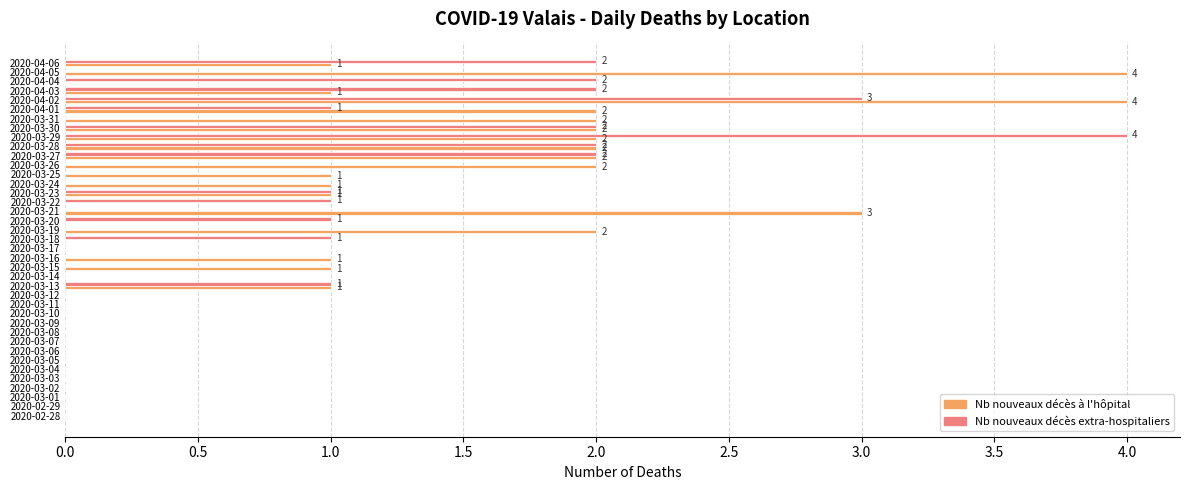

At which category is the sum across all series the highest?

2020-04-02